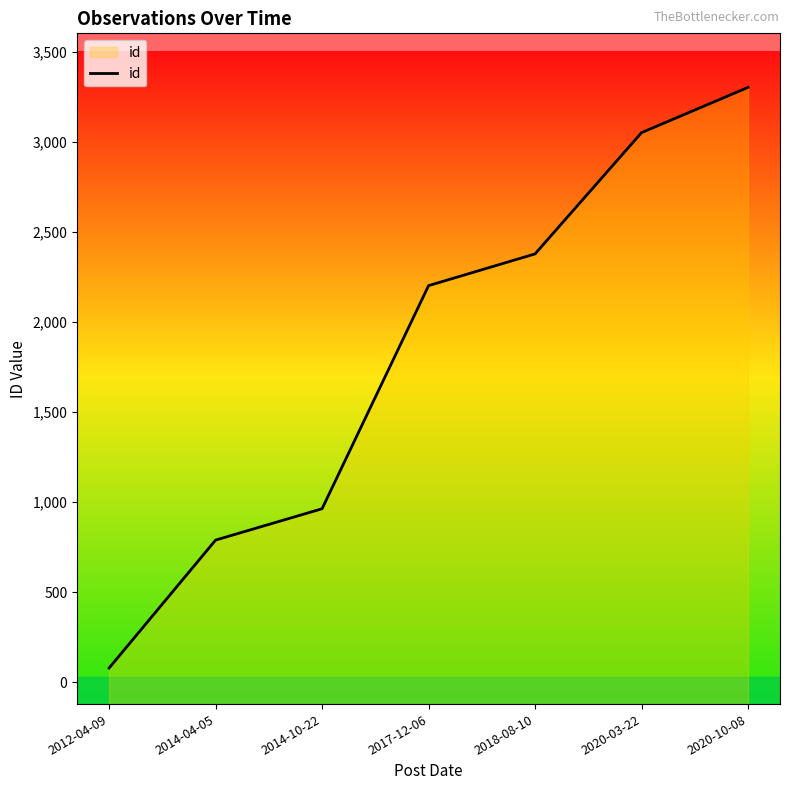

What is the change in value from 2012-04-09 to 2017-12-06?

+2122